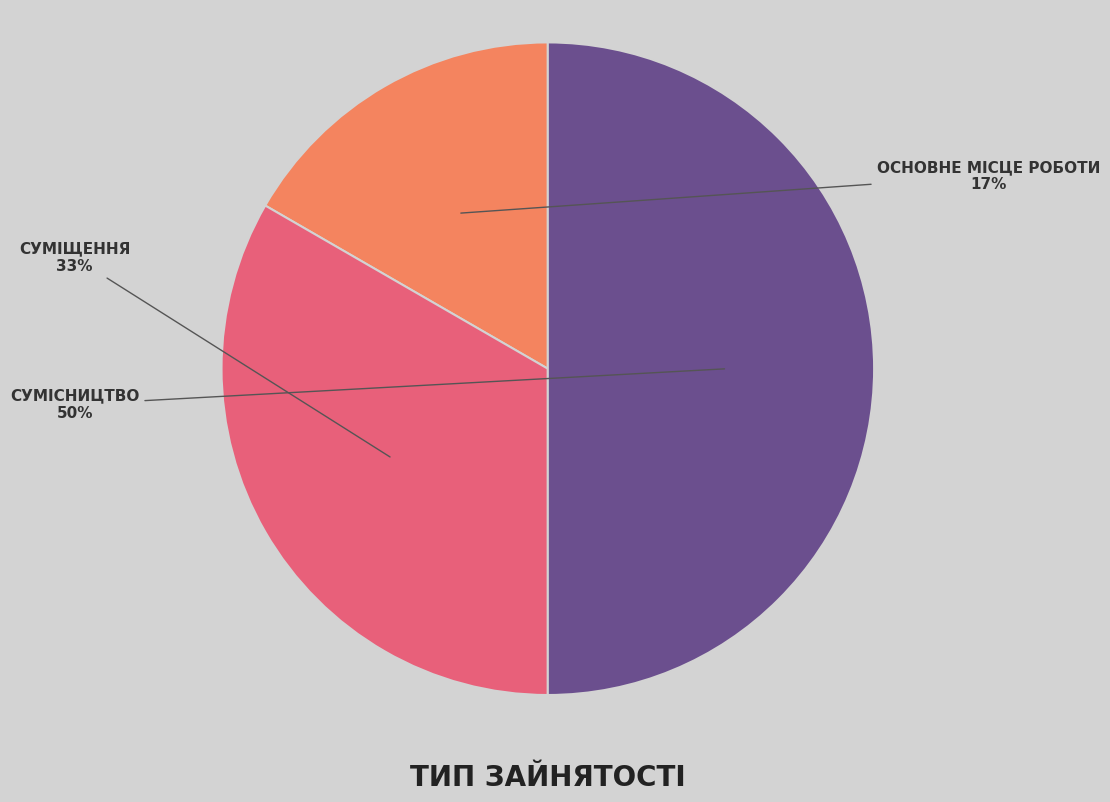

To the nearest percent, what is the difference between the largest and smallest slice percentages?

33%